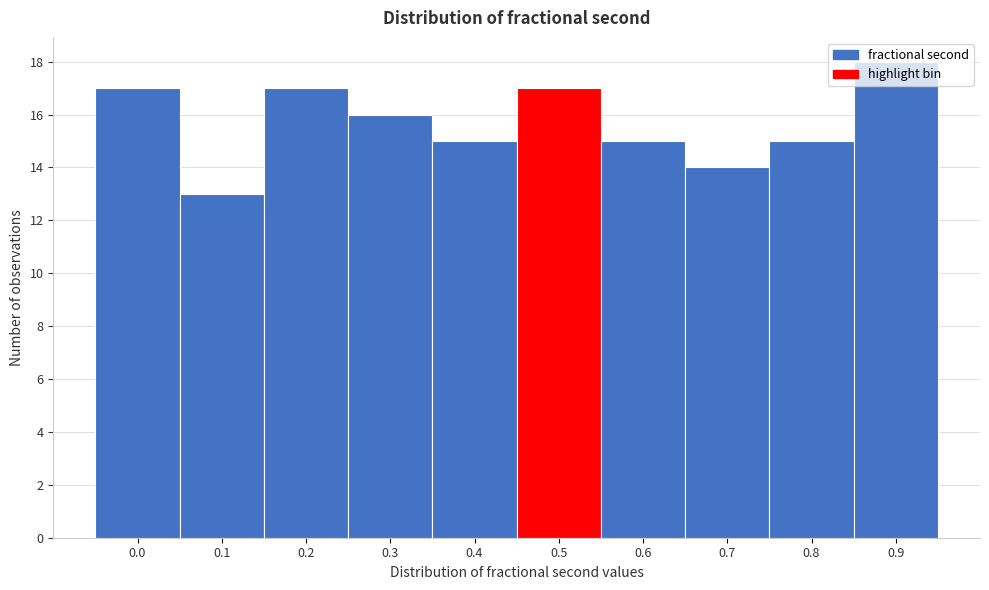

What is the value of the 8th bar from the left?

14